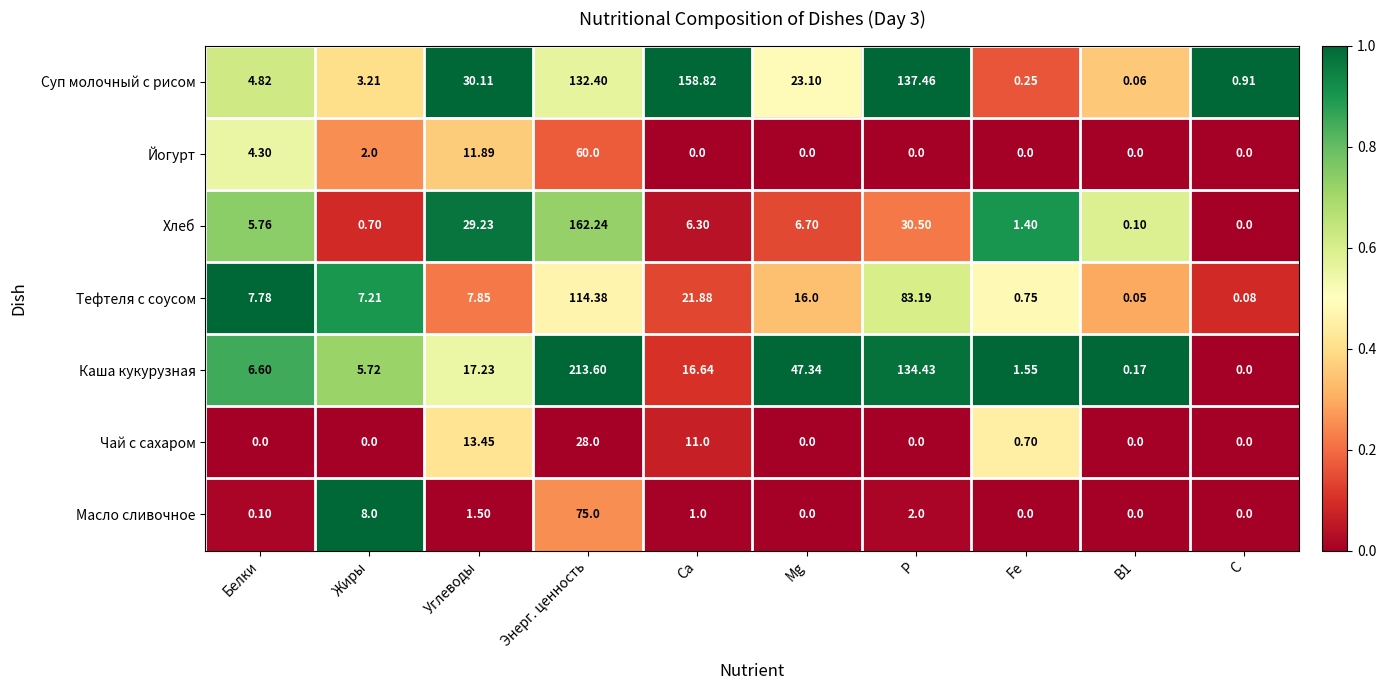

Where is Тефтеля с соусом nearest to the value 57?

Р